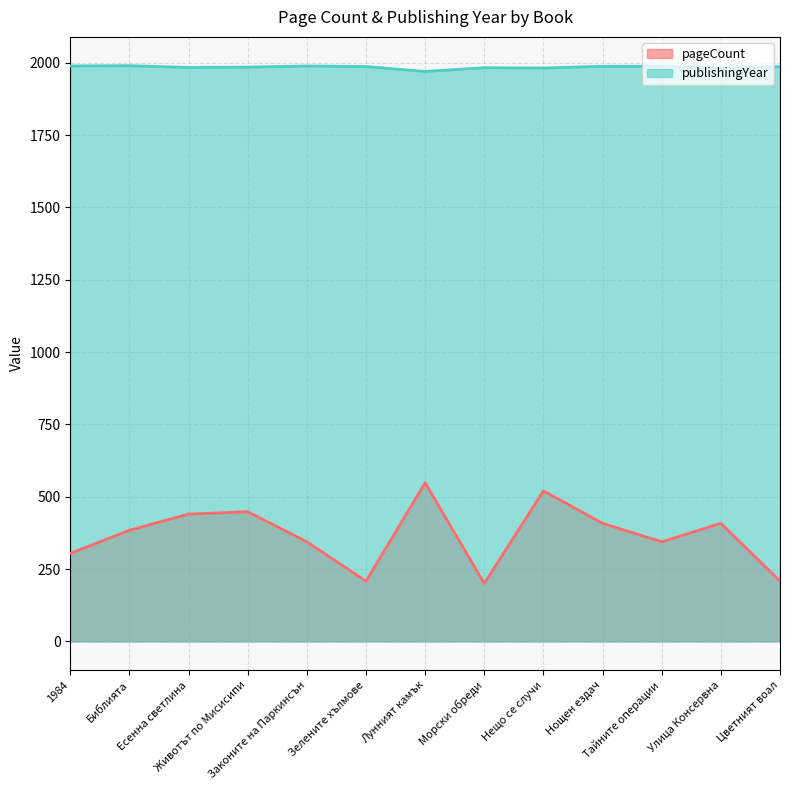

Reading right to left, transcribe all the data shown in this chart.

pageCount: 208	408	344	408	520	200	548	208	344	448	440	384	304
publishingYear: 1987	1981	1988	1988	1982	1983	1970	1987	1989	1985	1984	1990	1989